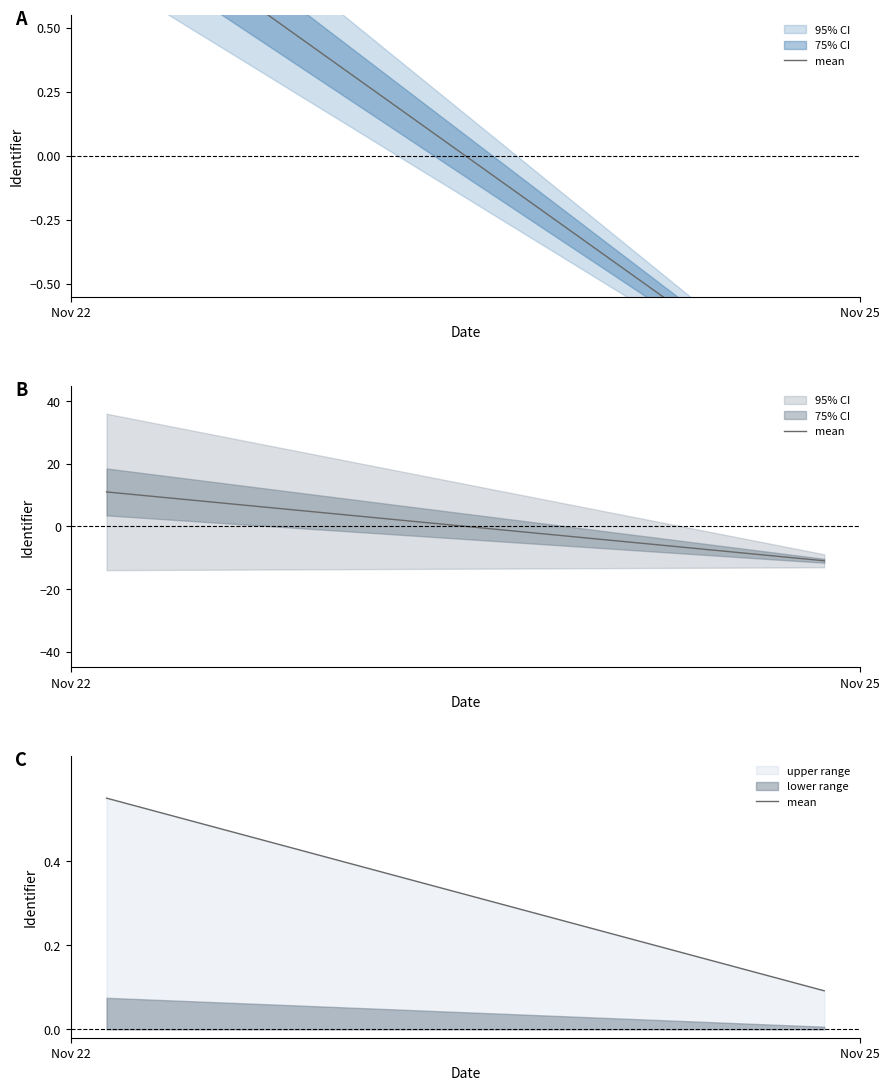

What is the change in value from Nov 22 to Nov 25?

-0.5